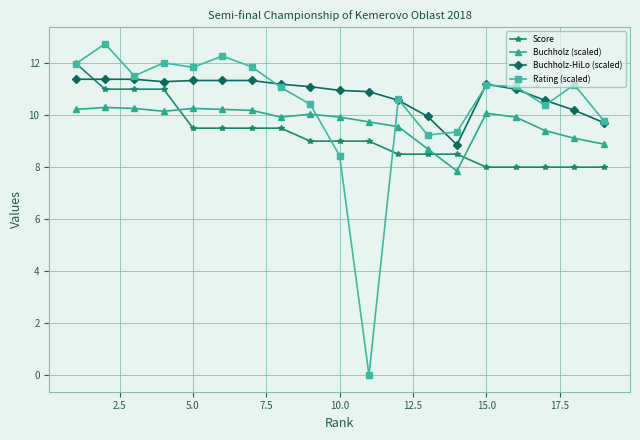

Is this an area chart (filled region under the line)?

No